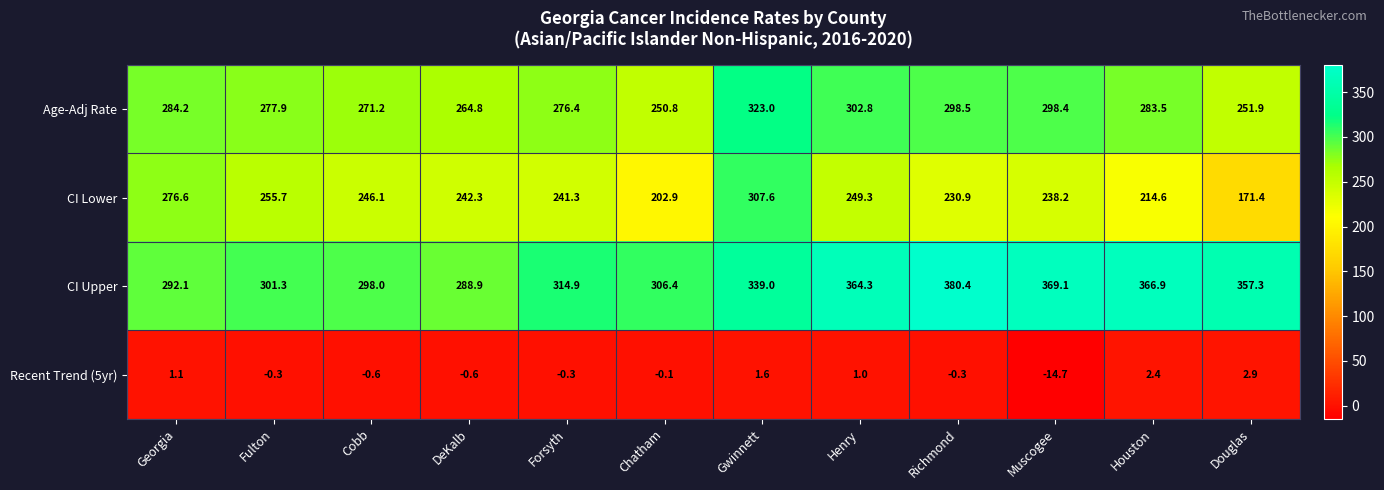

How many data points in CI Upper are less than 339?

6